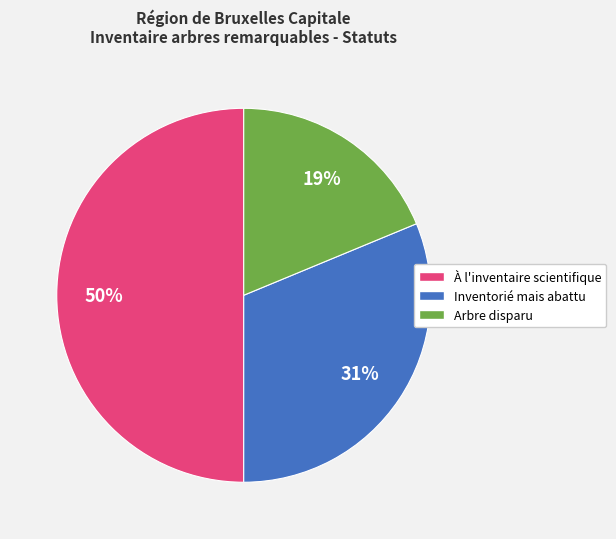

To the nearest percent, what is the combined percentage of Arbre disparu and À l'inventaire scientifique?

69%